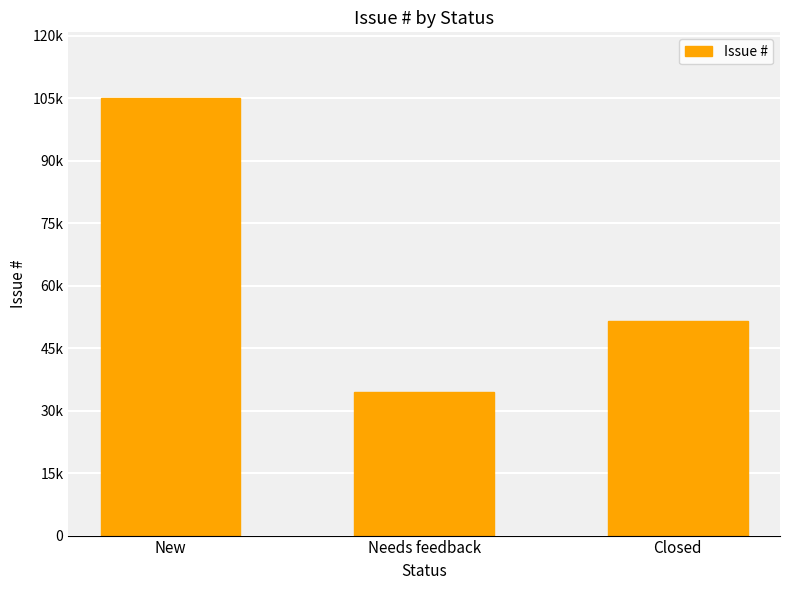

Reading left to right, extract all data points from this chart.

New=105081	Needs feedback=34593	Closed=51577